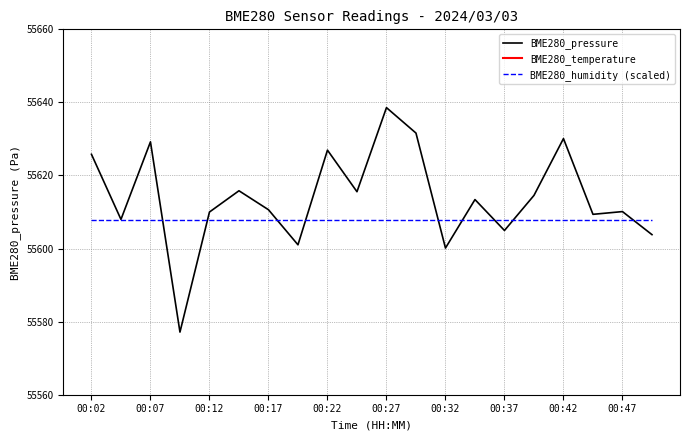

True or false: BME280_temperature has a value of -145.7 at 19.

True